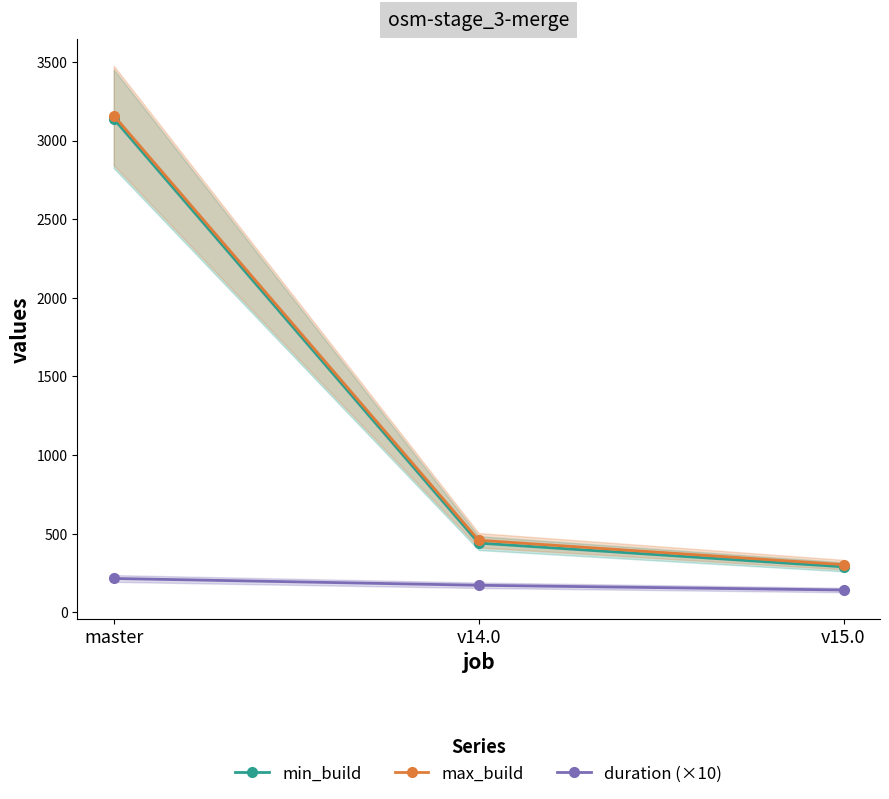

Where does the duration (×10) series first go above 172?

master